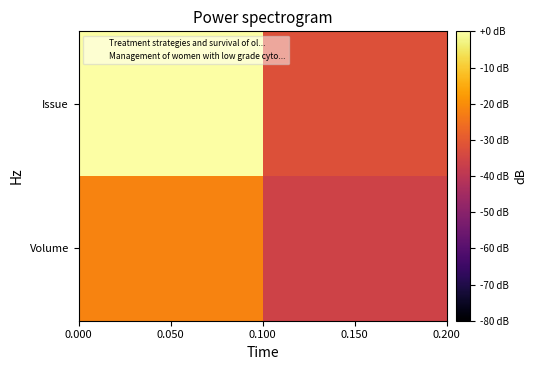

Which series has the largest total across all categories?

Management of women with low grade cyto...